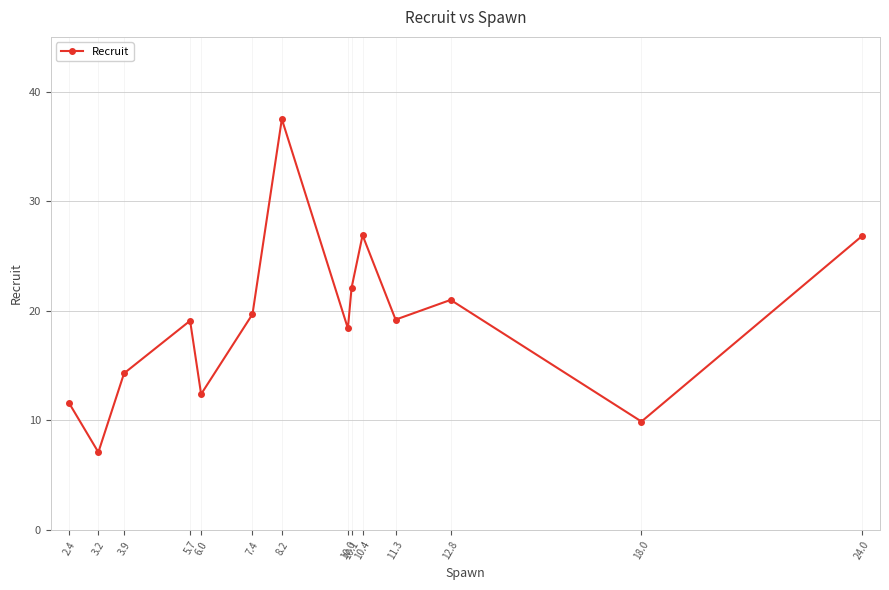

Between 7.4 and 3.9, which is larger?

7.4